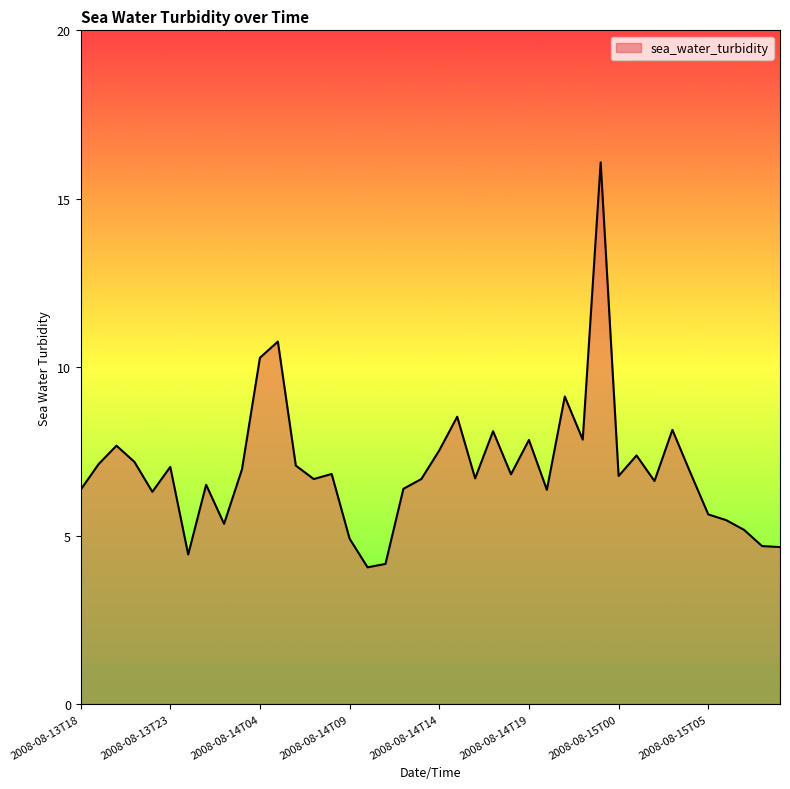

What is the minimum value shown in the chart?

4.1